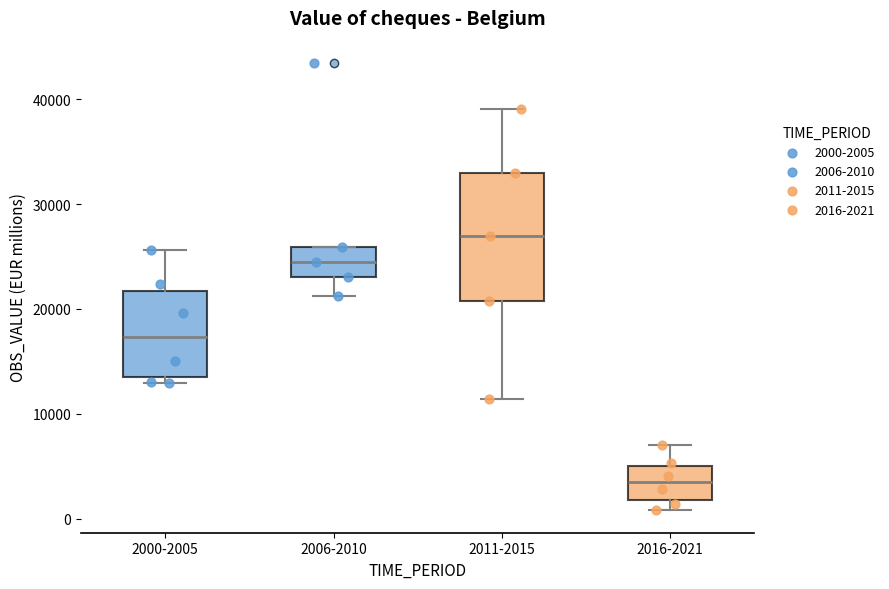

Which box has the highest median line?

2011-2015